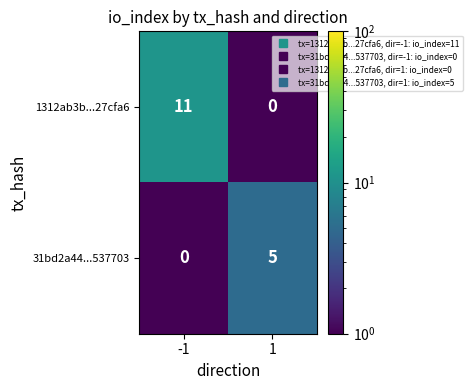

What is the maximum value shown in the chart?

11